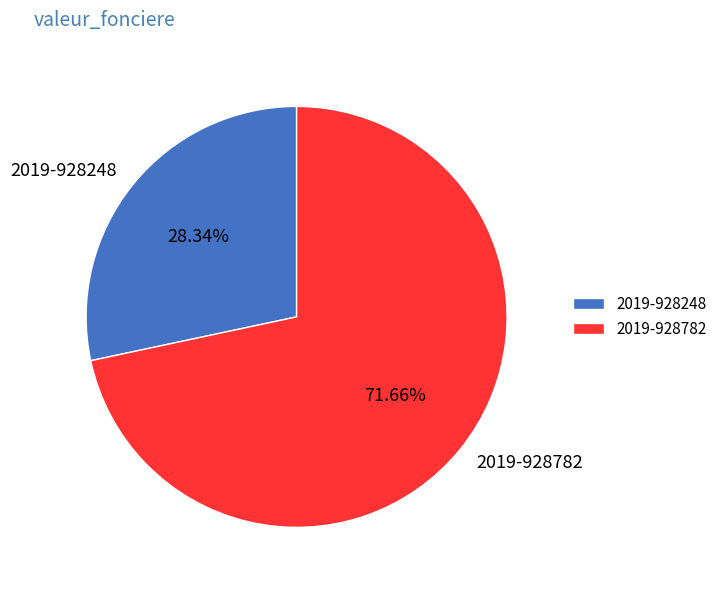

What is the ratio of the value at 2019-928248 to the value at 2019-928782?

0.4